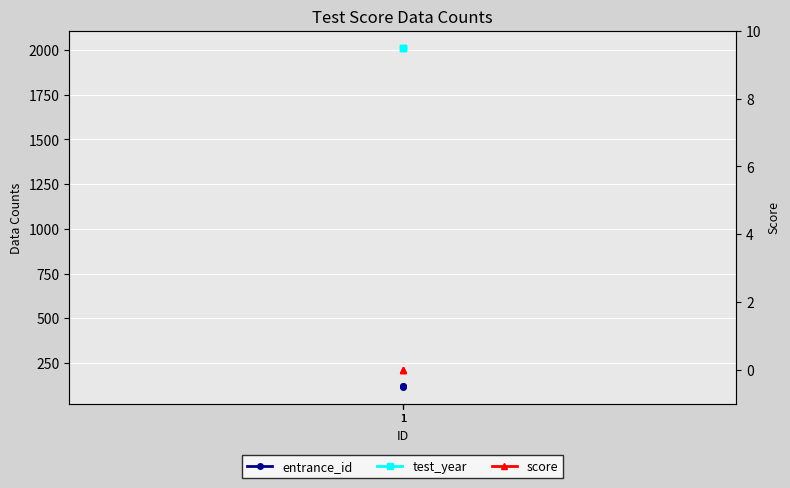

What is the spread (max minus min) of values at 1?

2013